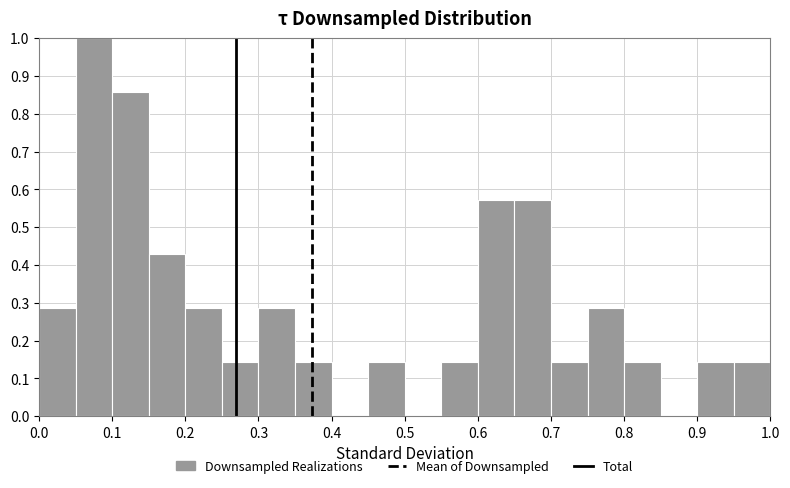

What is the height of the bar covering 0.75 to 0.80 on the x-axis? The values are not printed on the chart, so give them approximately, as read against the axis.

0.29